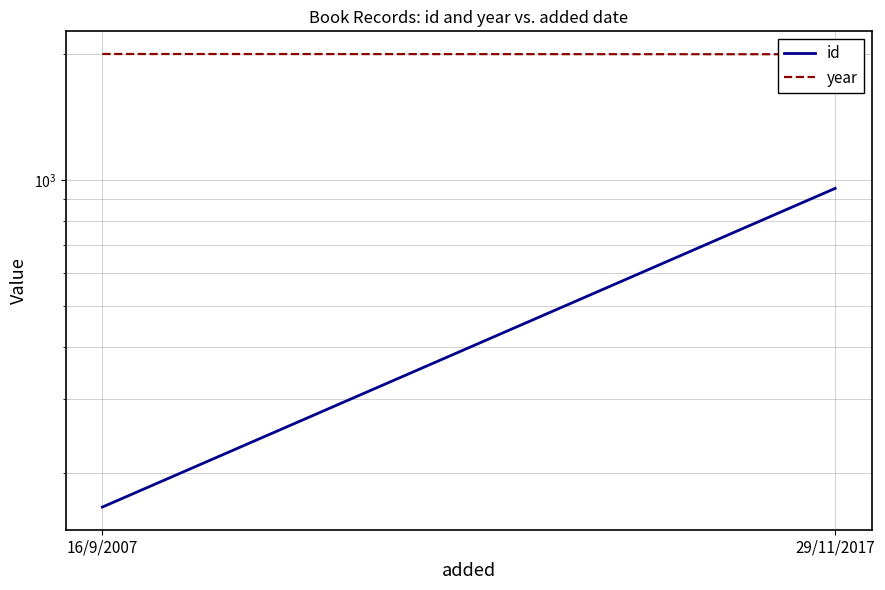

Reading right to left, transcribe all the data shown in this chart.

id: 29/11/2017=956	16/9/2007=166
year: 29/11/2017=1997	16/9/2007=2000